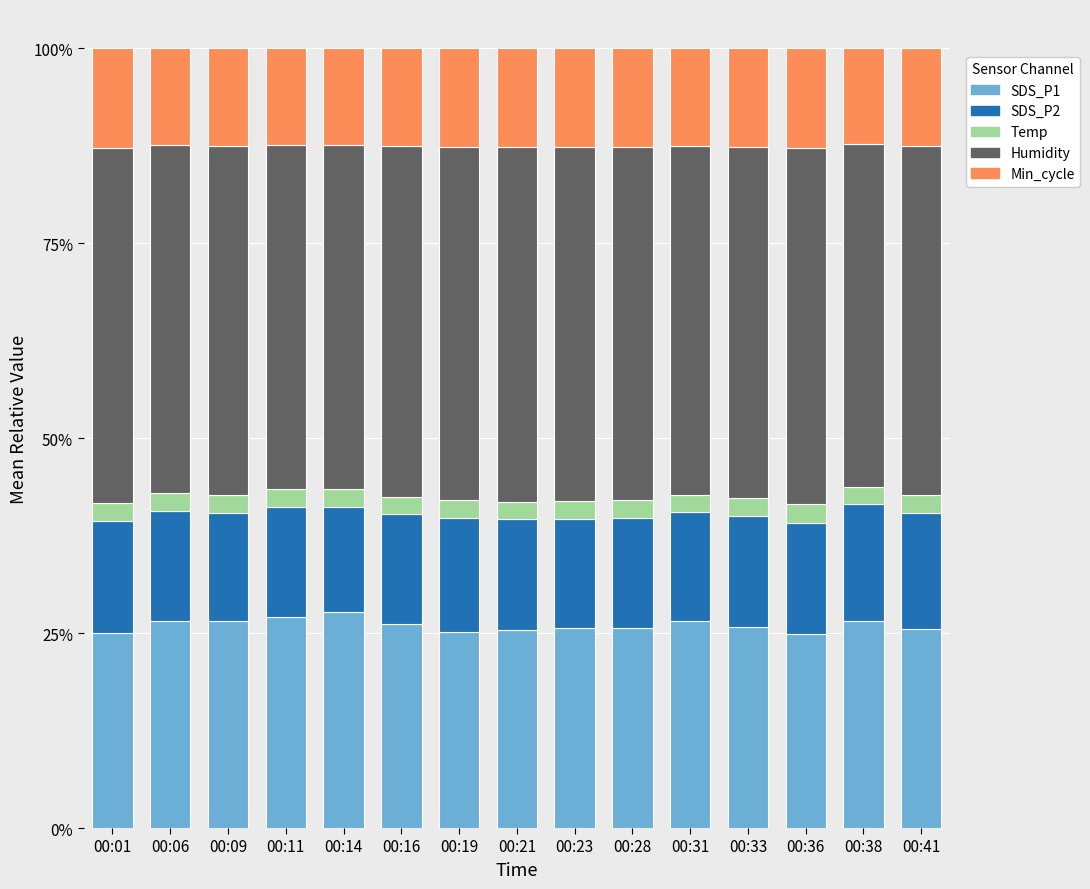

What is the minimum value for SDS_P1?

24.9